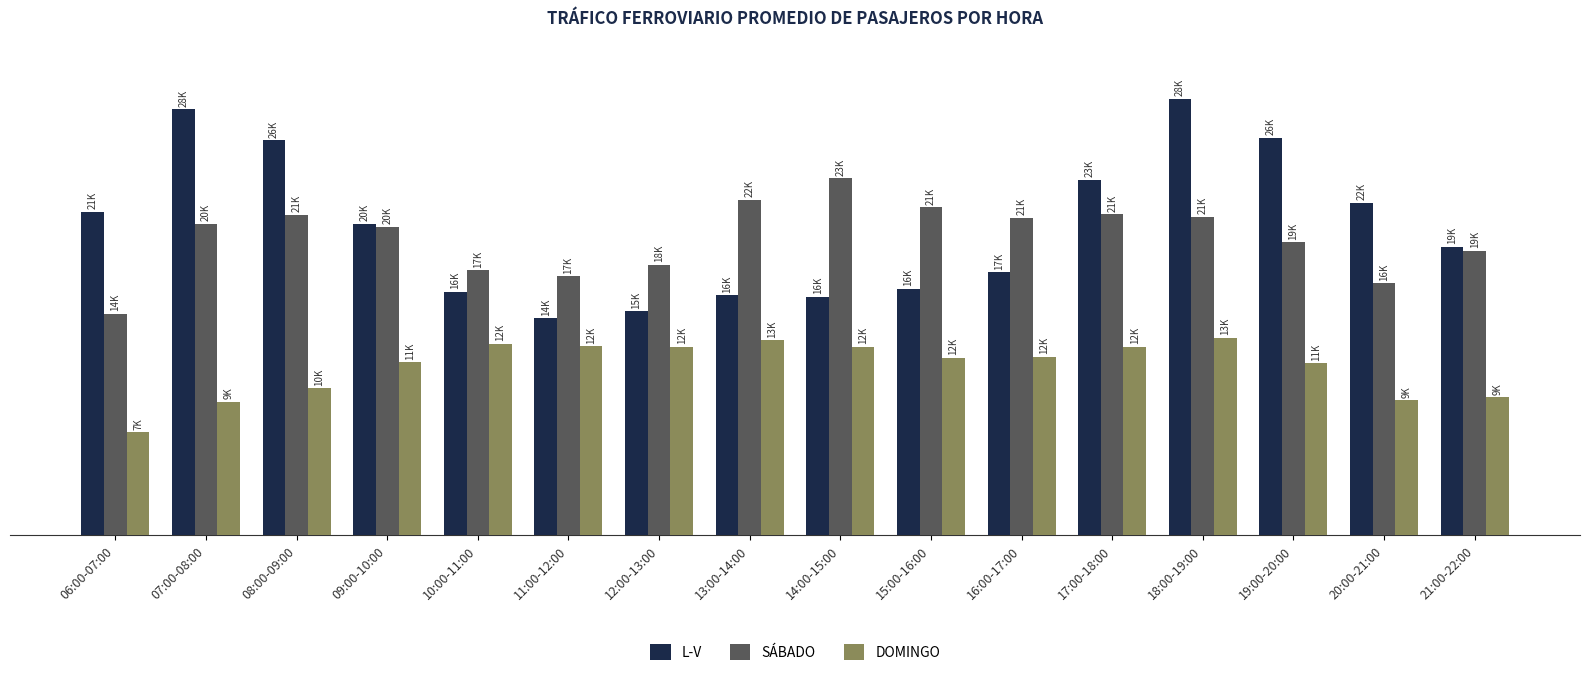

What is the value of the DOMINGO bar at the 10th from the left?

11581